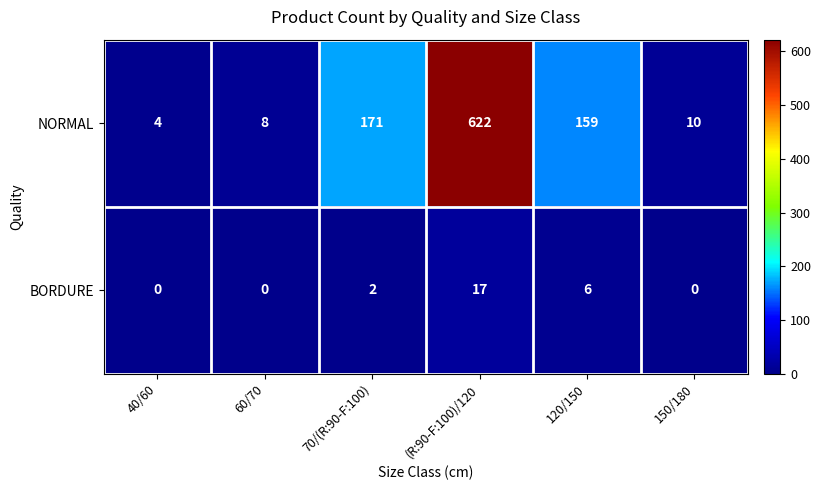

Which label corresponds to the largest value in the chart?

(R:90-F:100)/120